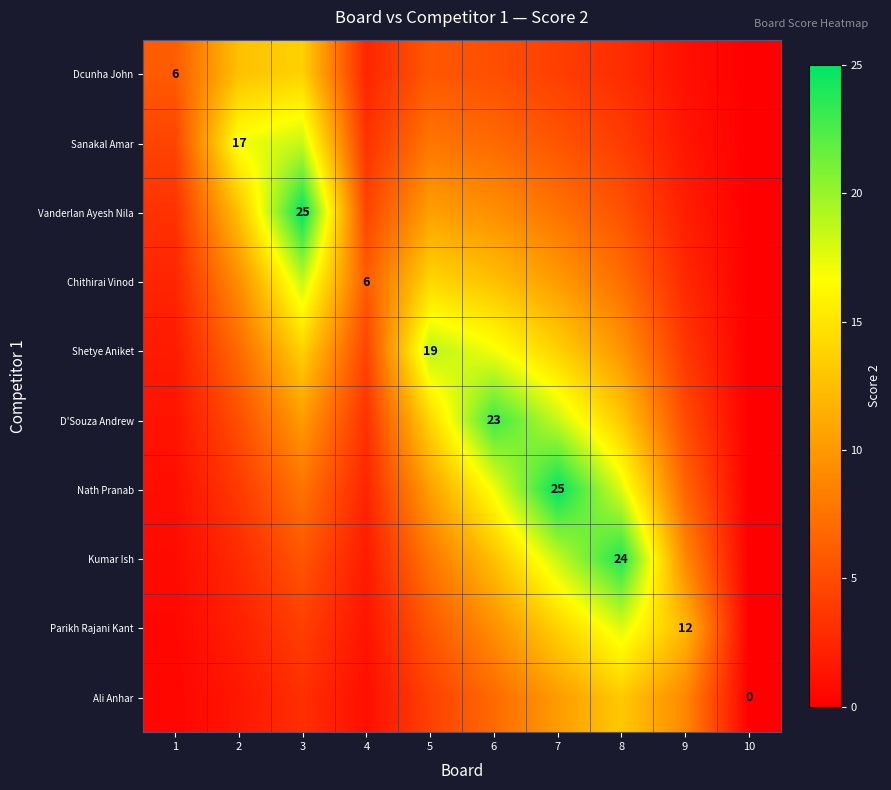

At which label is Ali Anhar closest to 6?

6